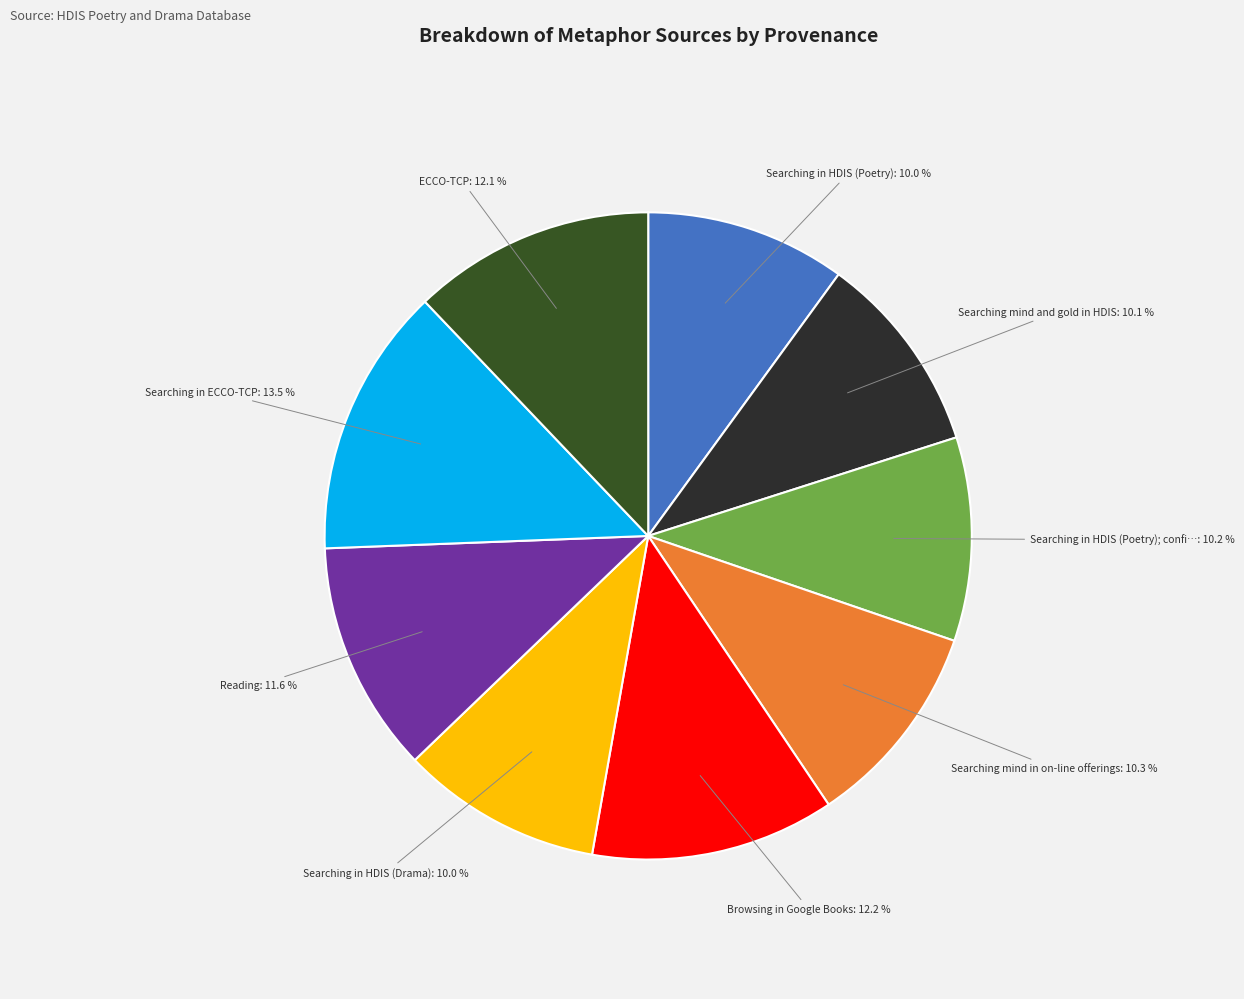

Does ECCO-TCP represent more than half of the total?

No